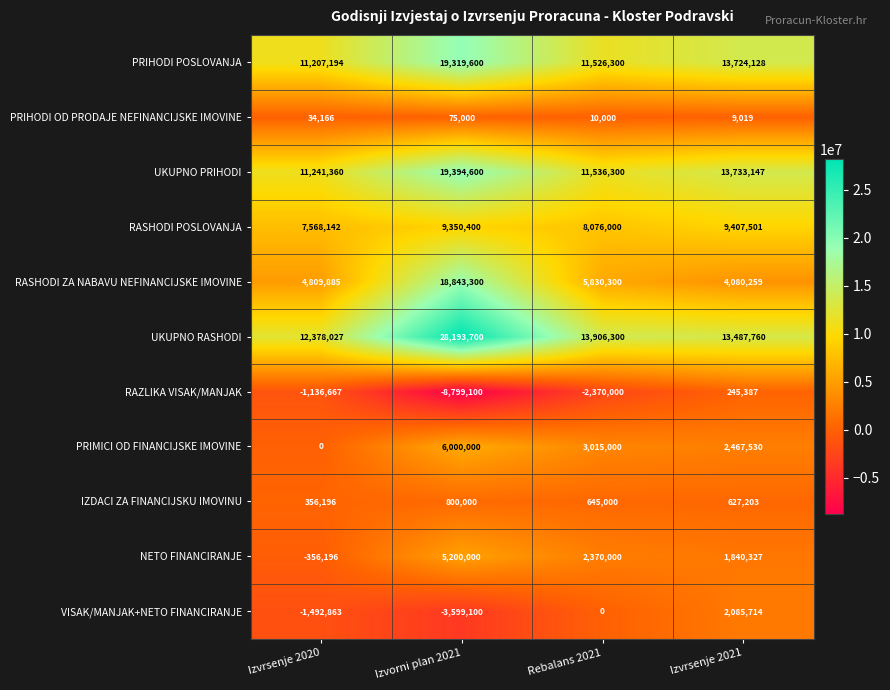

At Izvrsenje 2020, list the series in order from smallest to largest.

VISAK/MANJAK+NETO FINANCIRANJE, RAZLIKA VISAK/MANJAK, NETO FINANCIRANJE, PRIMICI OD FINANCIJSKE IMOVINE, PRIHODI OD PRODAJE NEFINANCIJSKE IMOVINE, IZDACI ZA FINANCIJSKU IMOVINU, RASHODI ZA NABAVU NEFINANCIJSKE IMOVINE, RASHODI POSLOVANJA, PRIHODI POSLOVANJA, UKUPNO PRIHODI, UKUPNO RASHODI